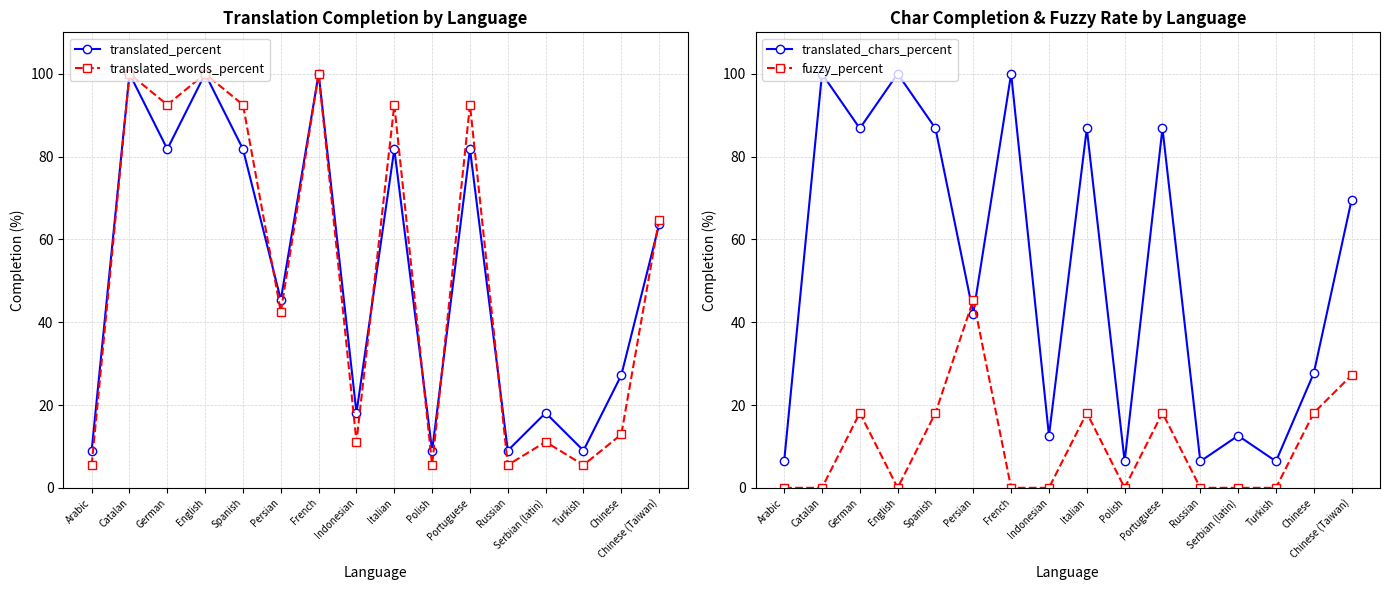

Reading left to right, list all the values displayed in this chart.

translated_percent: Arabic=9.0	Catalan=100.0	German=81.8	English=100.0	Spanish=81.8	Persian=45.4	French=100.0	Indonesian=18.1	Italian=81.8	Polish=9.0	Portuguese=81.8	Russian=9.0	Serbian (latin)=18.1	Turkish=9.0	Chinese=27.2	Chinese (Taiwan)=63.6
translated_words_percent: Arabic=5.5	Catalan=100.0	German=92.5	English=100.0	Spanish=92.5	Persian=42.5	French=100.0	Indonesian=11.1	Italian=92.5	Polish=5.5	Portuguese=92.5	Russian=5.5	Serbian (latin)=11.1	Turkish=5.5	Chinese=12.9	Chinese (Taiwan)=64.8
translated_chars_percent: Arabic=6.4	Catalan=100.0	German=86.8	English=100.0	Spanish=86.8	Persian=42.1	French=100.0	Indonesian=12.6	Italian=86.8	Polish=6.4	Portuguese=86.8	Russian=6.4	Serbian (latin)=12.6	Turkish=6.4	Chinese=27.7	Chinese (Taiwan)=69.6
fuzzy_percent: Arabic=0.0	Catalan=0.0	German=18.1	English=0.0	Spanish=18.1	Persian=45.4	French=0.0	Indonesian=0.0	Italian=18.1	Polish=0.0	Portuguese=18.1	Russian=0.0	Serbian (latin)=0.0	Turkish=0.0	Chinese=18.1	Chinese (Taiwan)=27.2